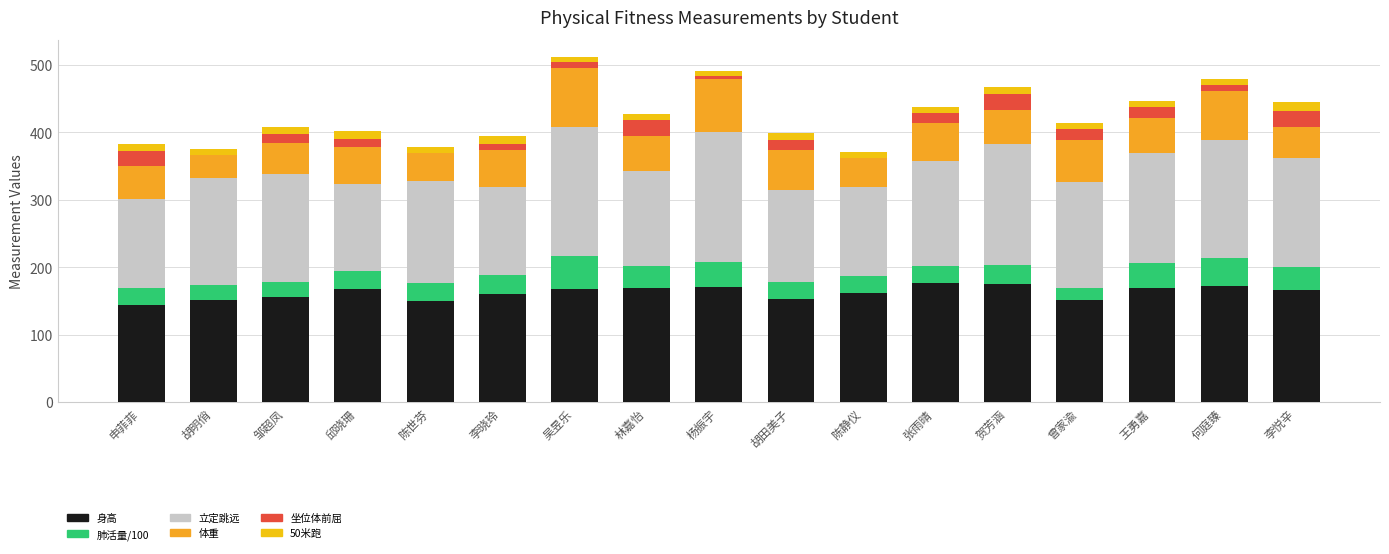

Which series changed the most between 杨振宇 and 王勇嘉?

立定跳远